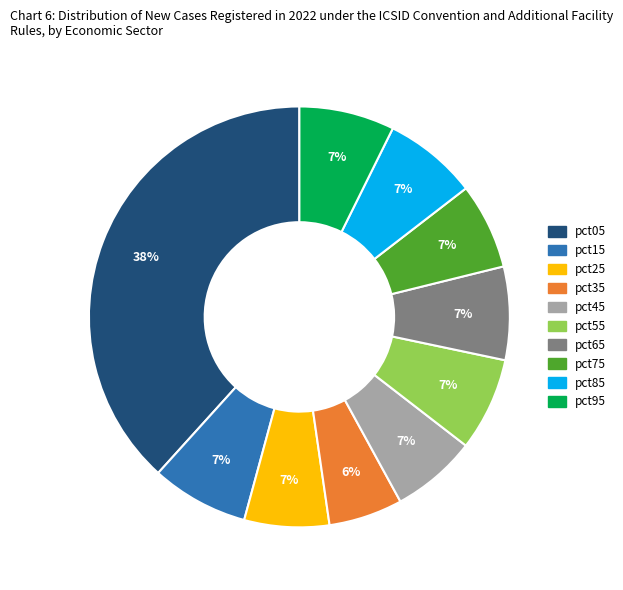

To the nearest percent, what is the average slice percentage?

10%